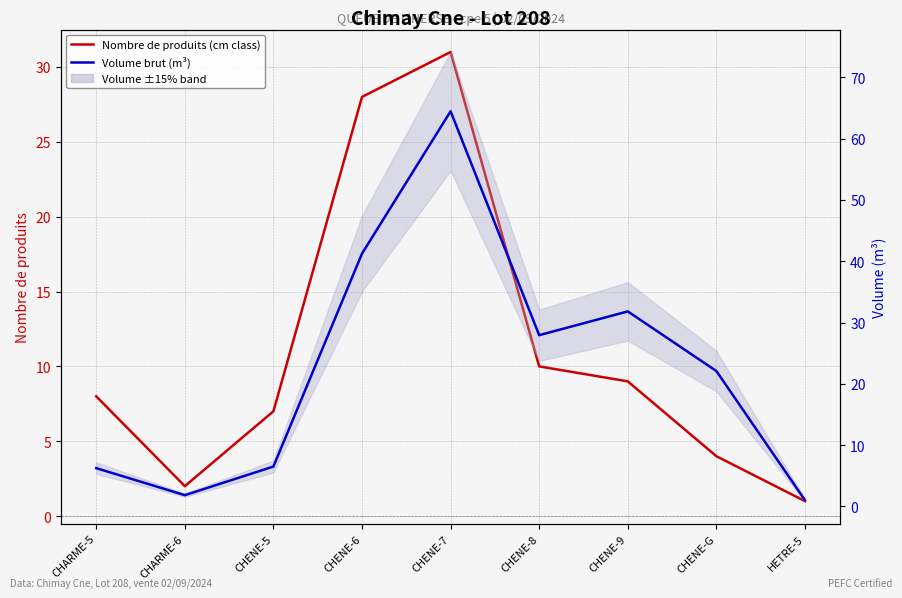

Reading left to right, transcribe all the data shown in this chart.

Nombre de produits (cm class): CHARME-5=8.0	CHARME-6=2.0	CHENE-5=7.0	CHENE-6=28.0	CHENE-7=31.0	CHENE-8=10.0	CHENE-9=9.0	CHENE-G=4.0	HETRE-5=1.0
Volume brut (m³): CHARME-5=6.2	CHARME-6=1.8	CHENE-5=6.5	CHENE-6=41.2	CHENE-7=64.5	CHENE-8=27.9	CHENE-9=31.8	CHENE-G=22.1	HETRE-5=1.0